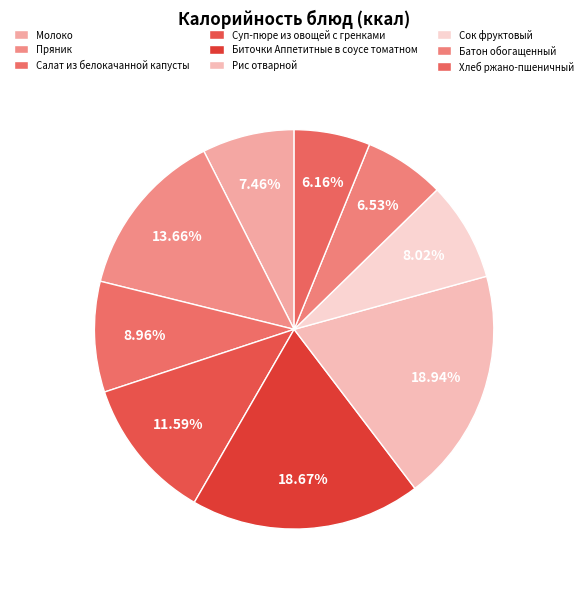

Does Пряник represent more than half of the total?

No